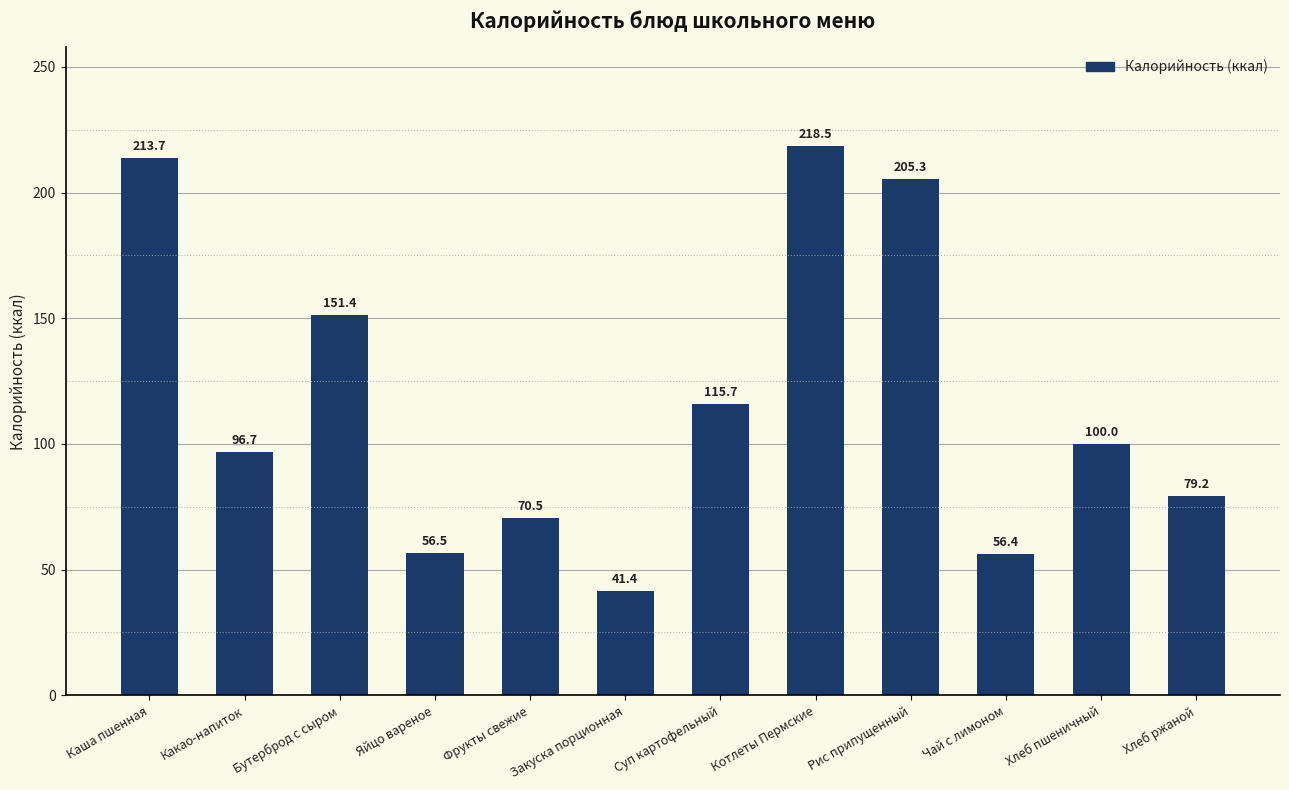

Which label corresponds to the largest value in the chart?

Котлеты Пермские